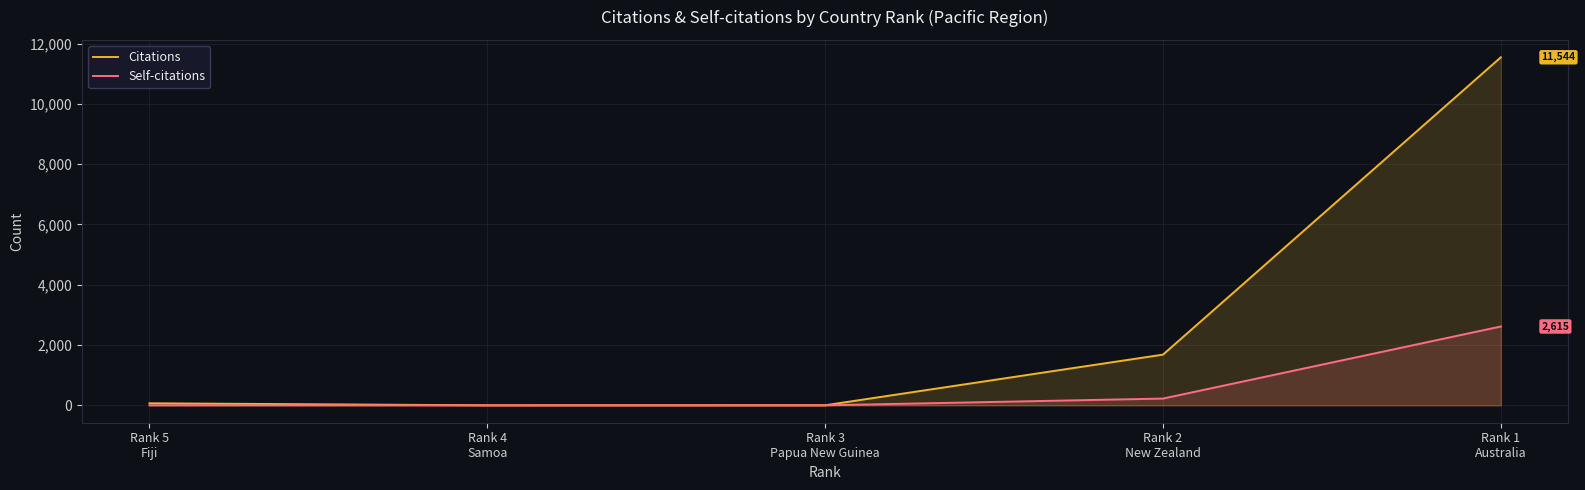

Which series has the widest spread of values?

Citations